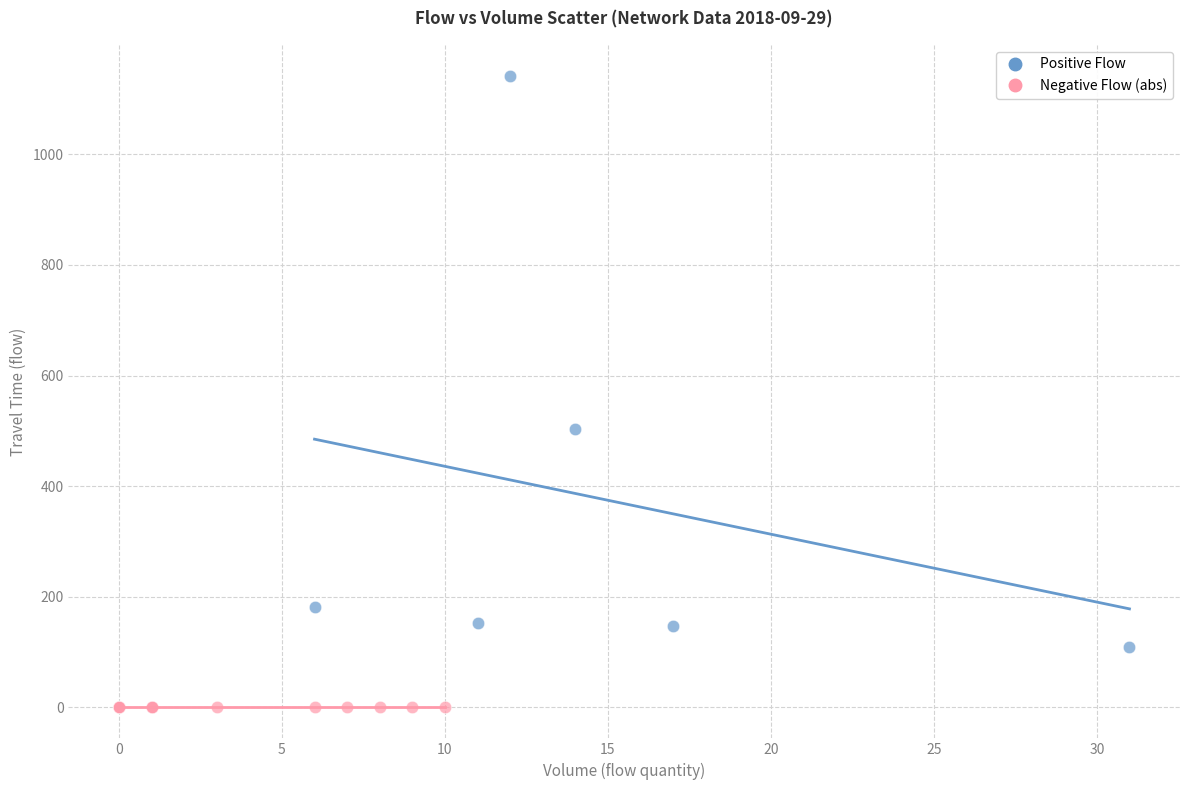

Which series contains the lowest Y value?

Negative Flow (abs)